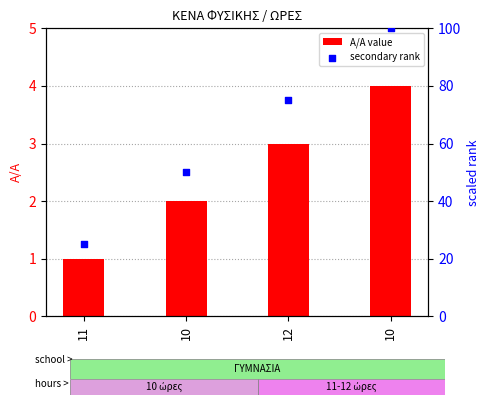

Which series reaches the maximum Y coordinate?

secondary rank